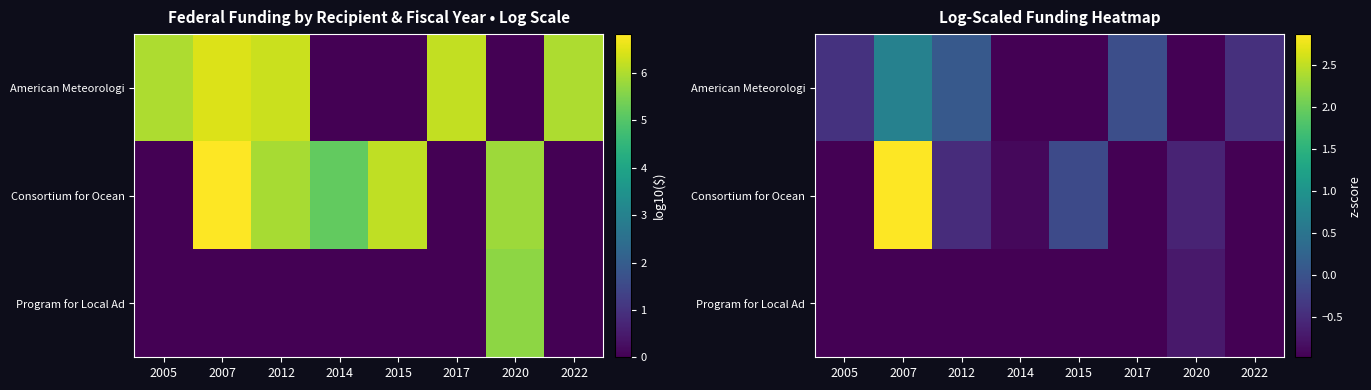

What is the approximate value of Consortium for Ocean at 2020?

-0.6